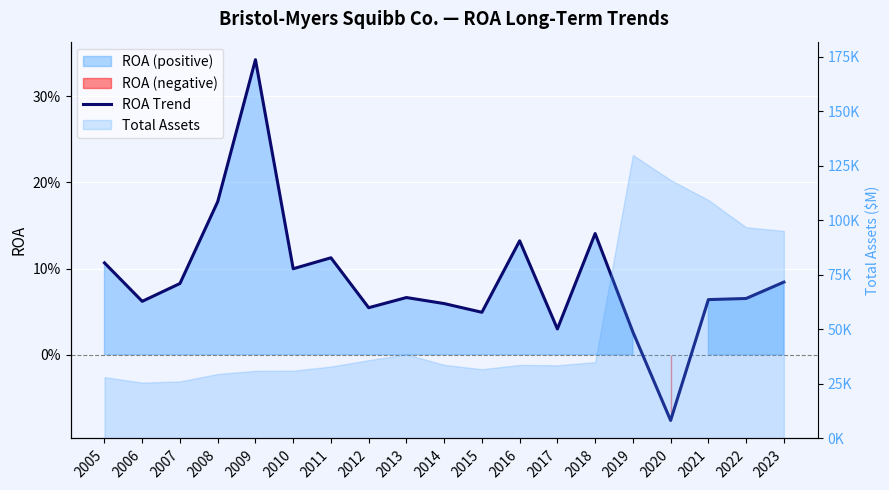

Which category has the lowest value across all series?

2020